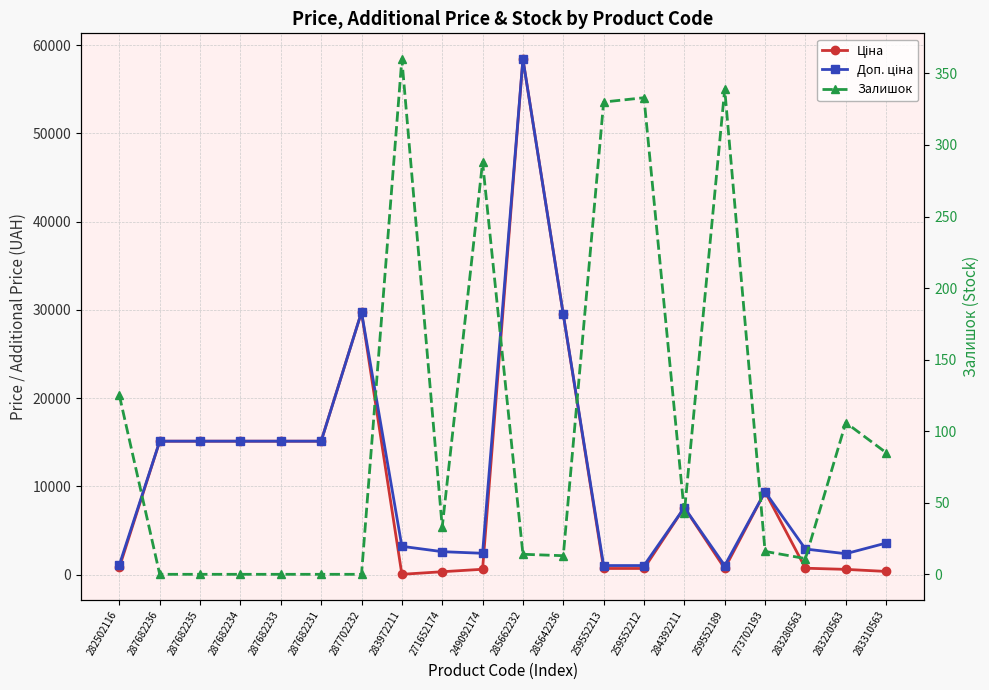

Count the number of data series in this chart.

3